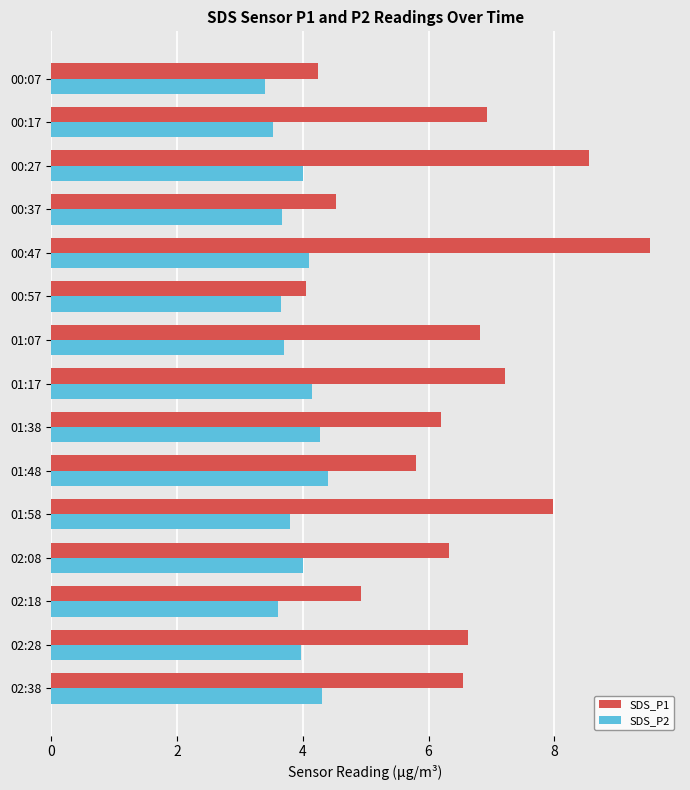

Is it true that SDS_P1 equals 4.2 at 01:07?

False